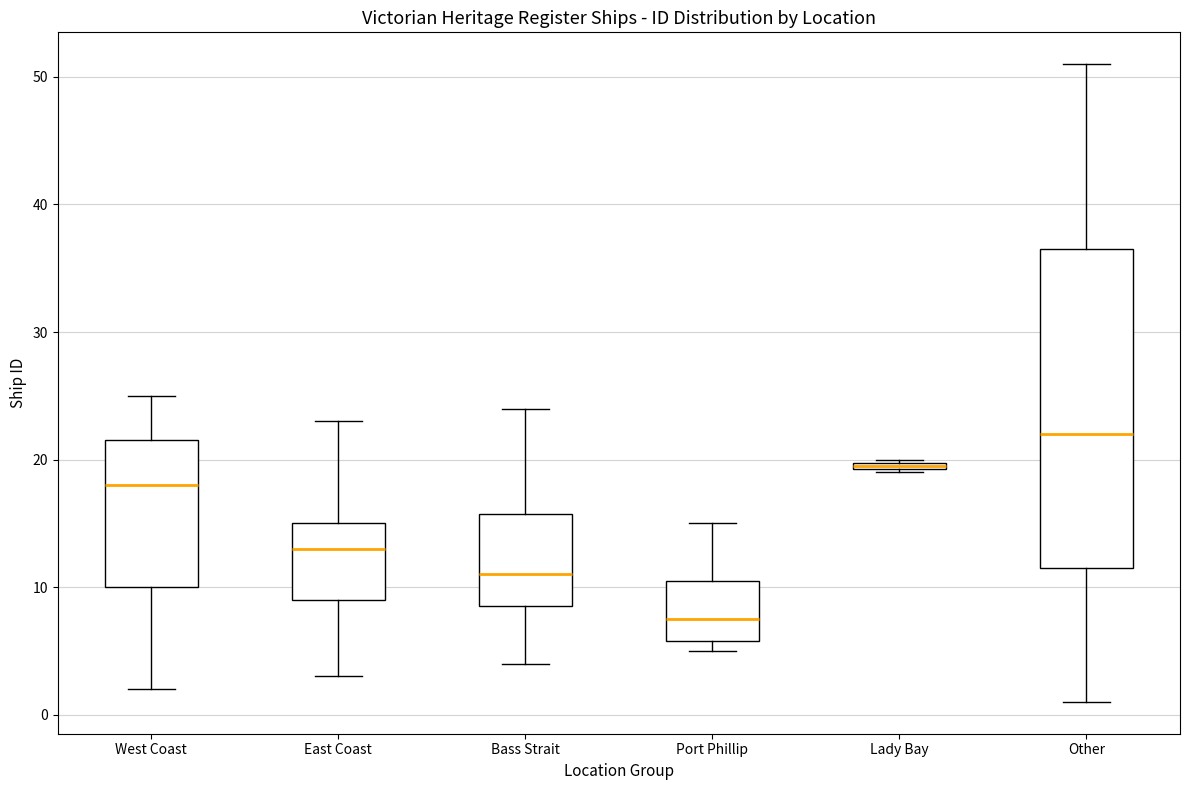

Which box has the highest median line?

Other